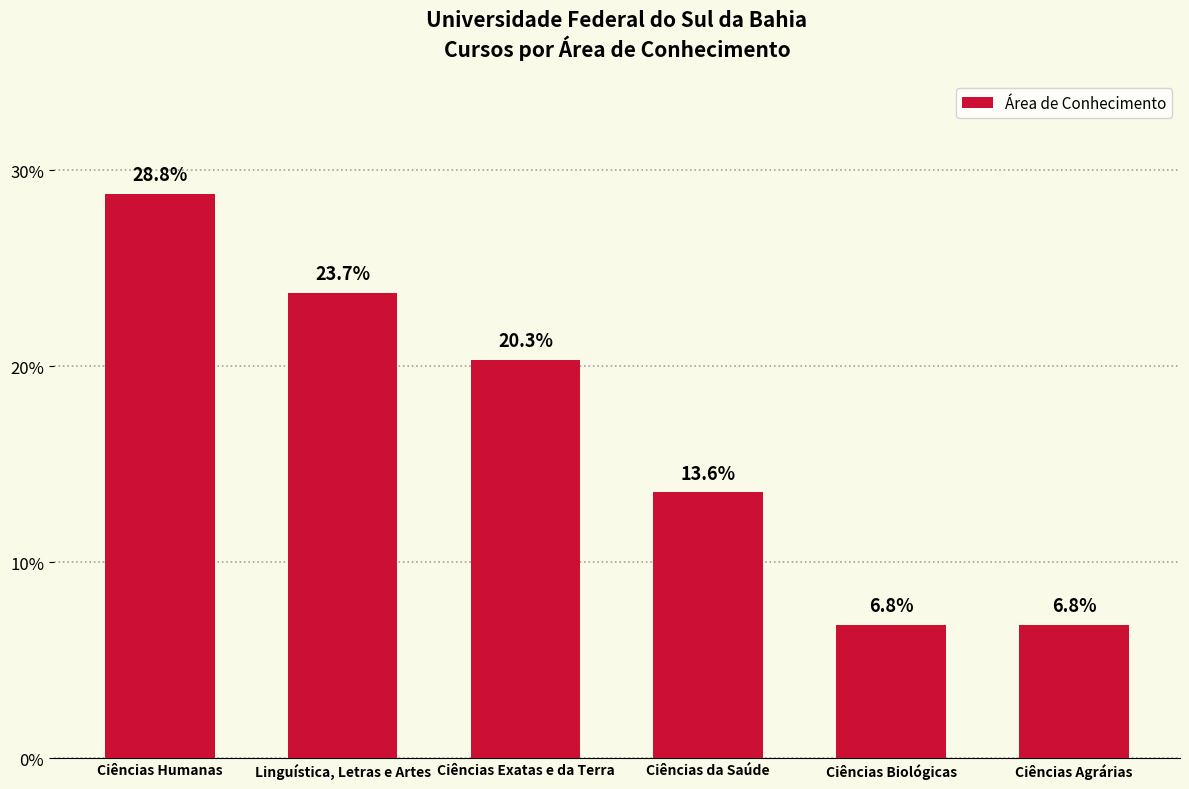

What is the value of the 6th bar from the left?

6.8